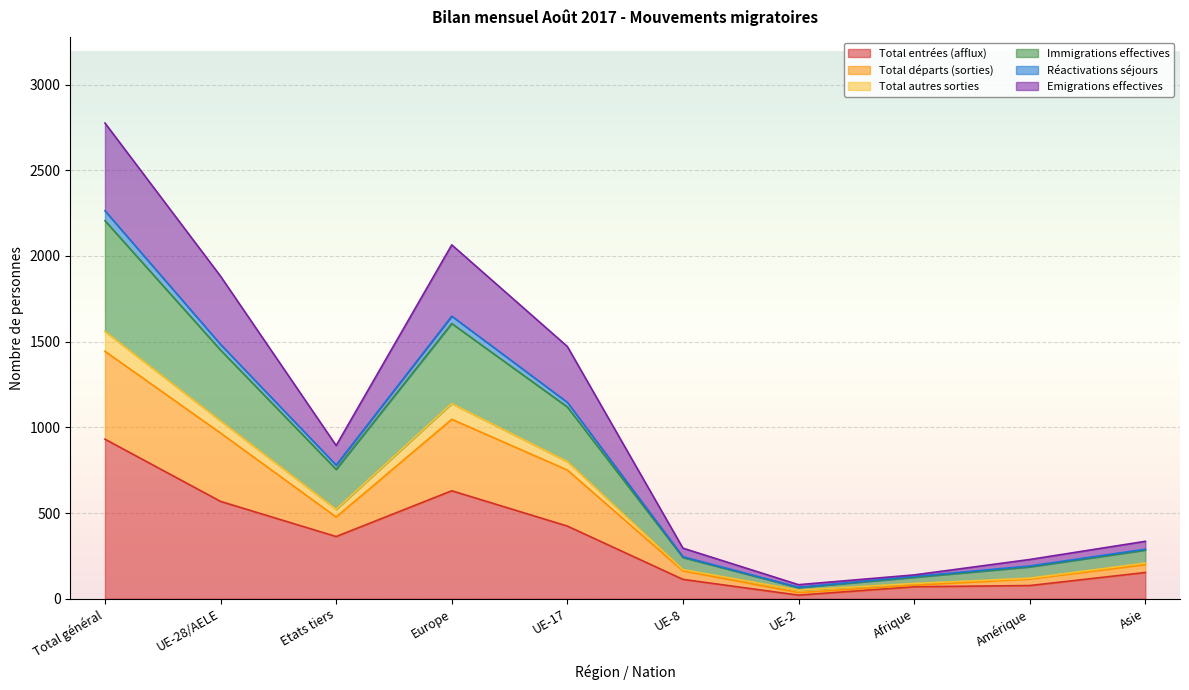

What is the smallest value displayed?

21